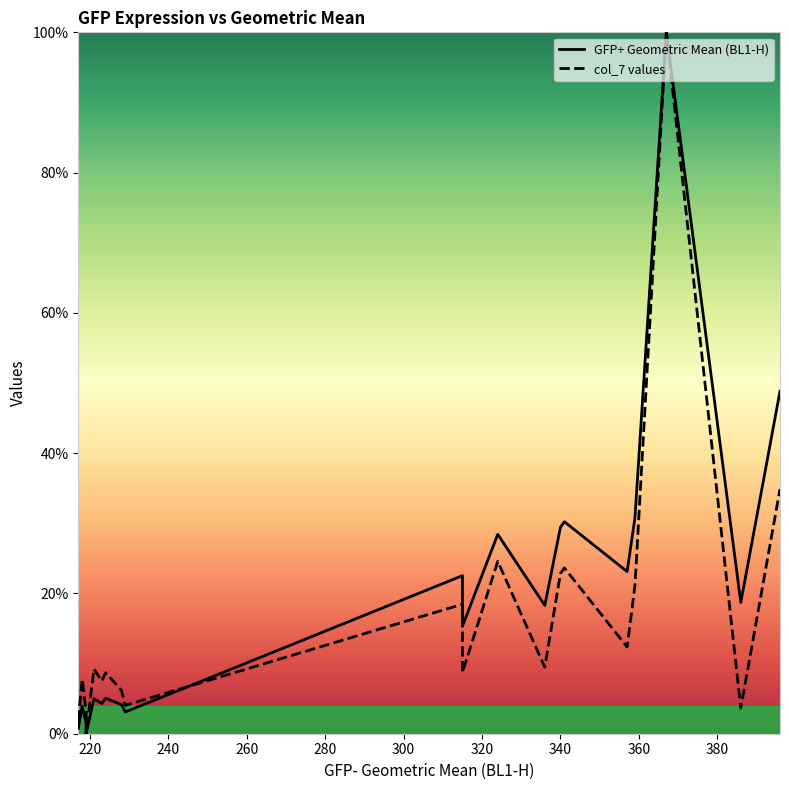

At 240, list the series in order from largest to smallest.

col_7 values, GFP+ Geometric Mean (BL1-H)